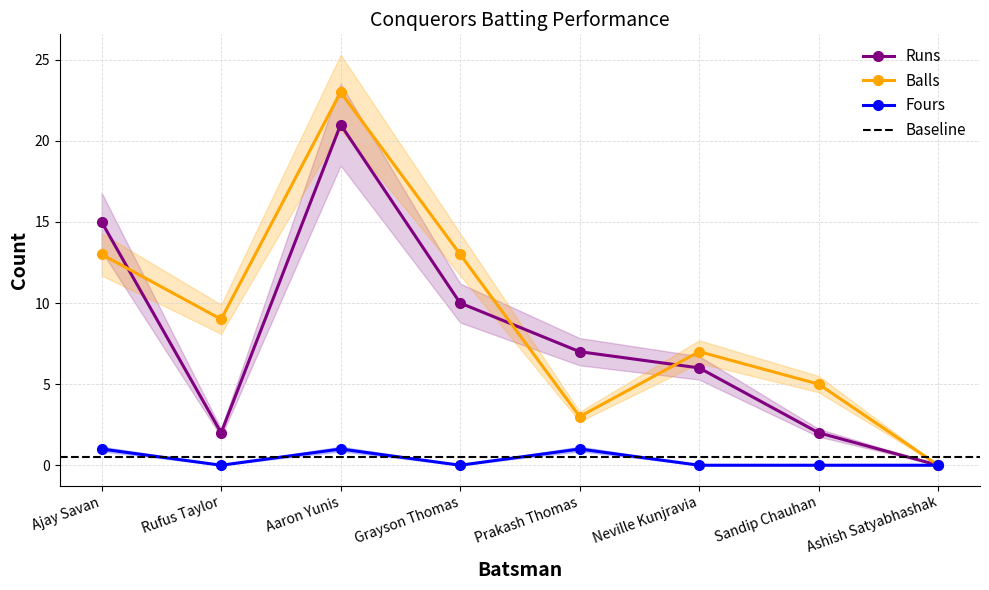

Reading left to right, transcribe all the data shown in this chart.

Runs: 15	2	21	10	7	6	2	0
Balls: 13	9	23	13	3	7	5	0
Fours: 1	0	1	0	1	0	0	0